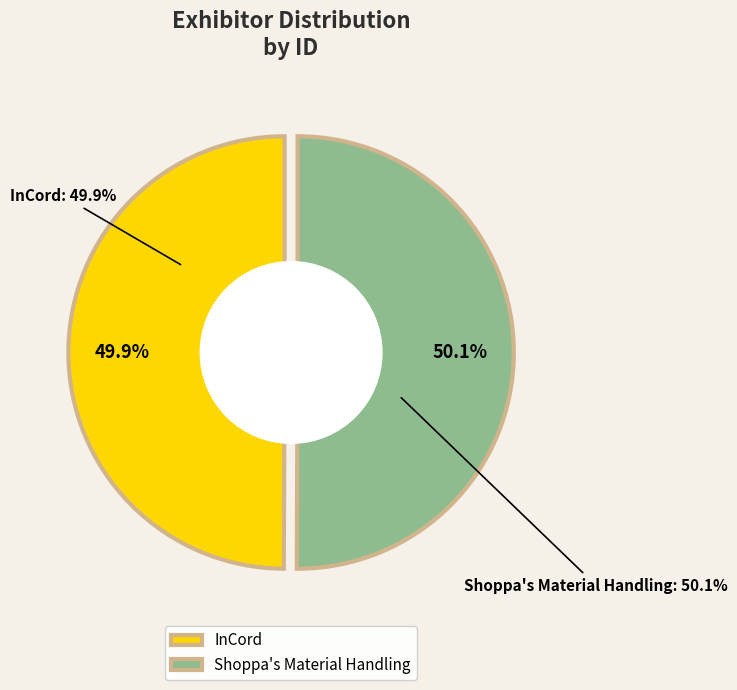

How many segments does this pie chart have?

2